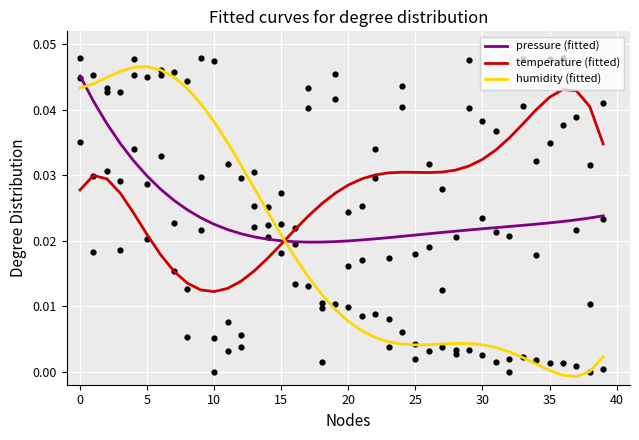

At how many categories does at least one series exceed 0?

40